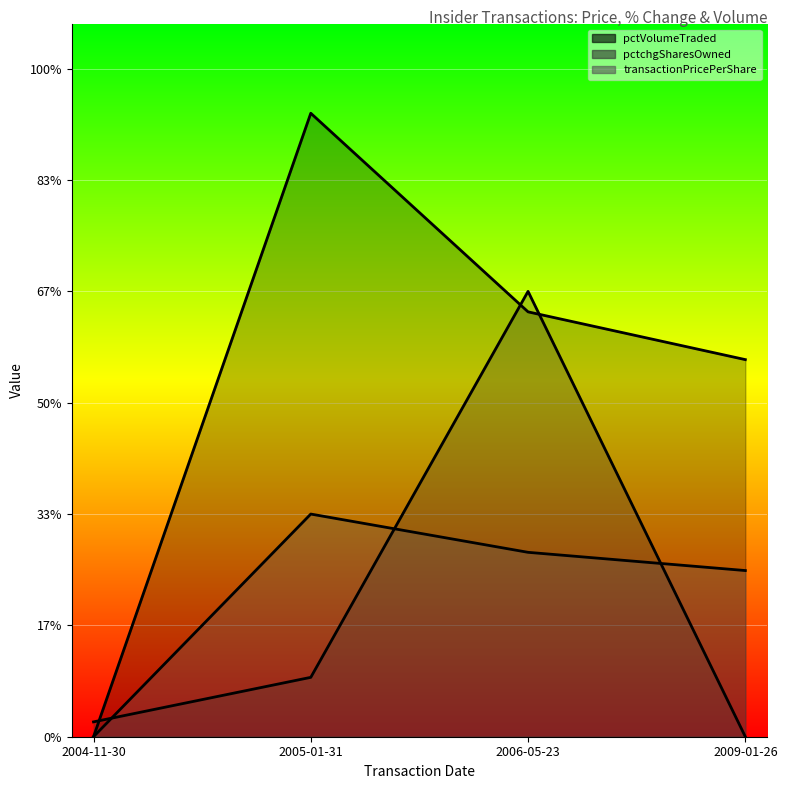

How many lines are shown in the chart?

3